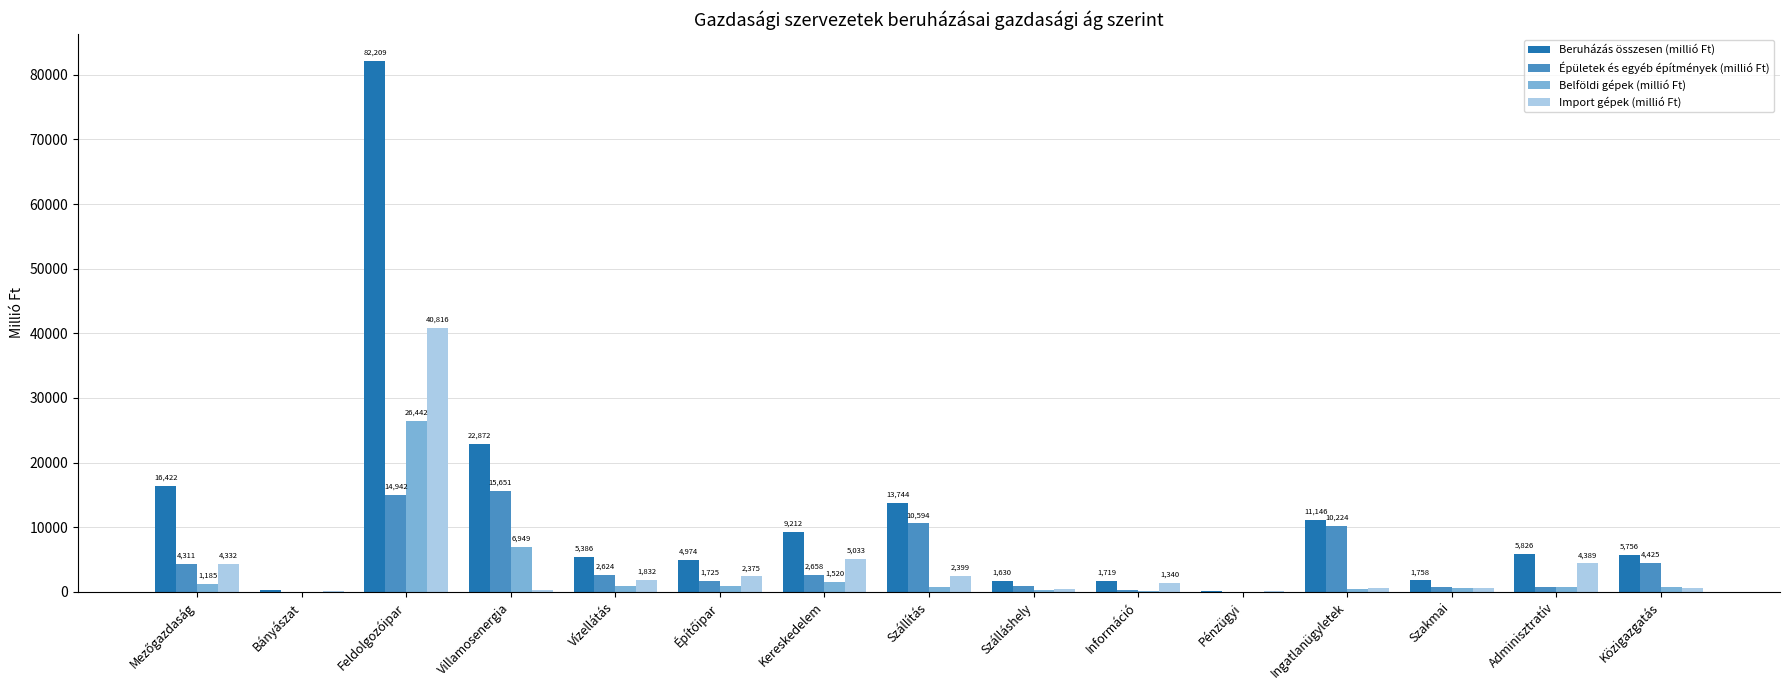

Which series changed the most between Szállítás and Szakmai?

Beruházás összesen (millió Ft)